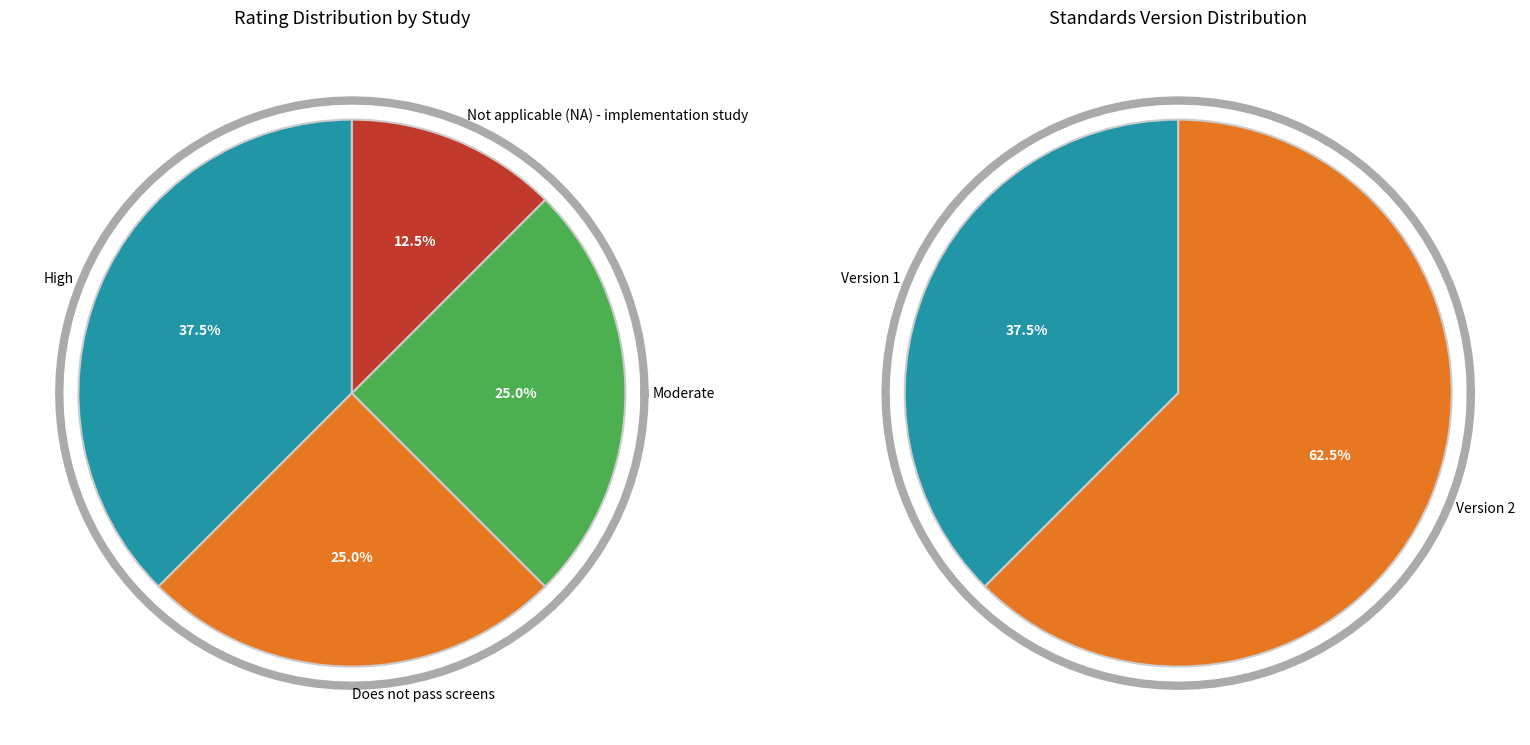

How many slices are in this pie chart?

4